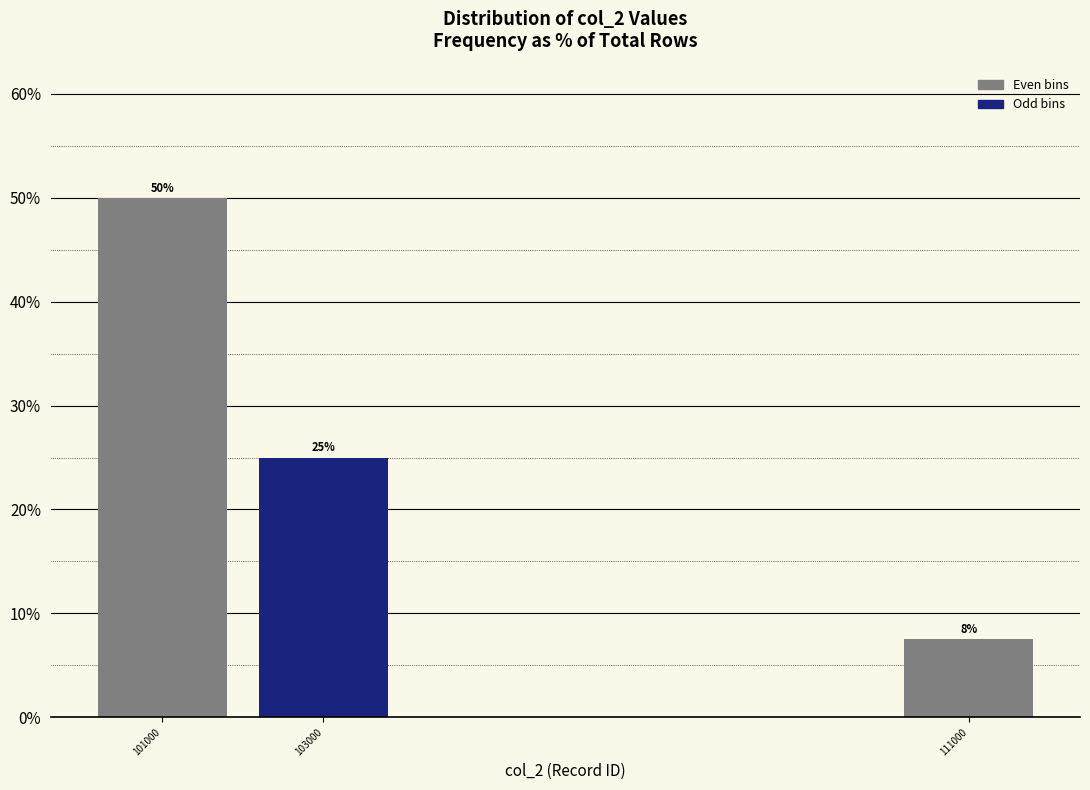

What is the sum of the values at 103000 and 101000?

75.0